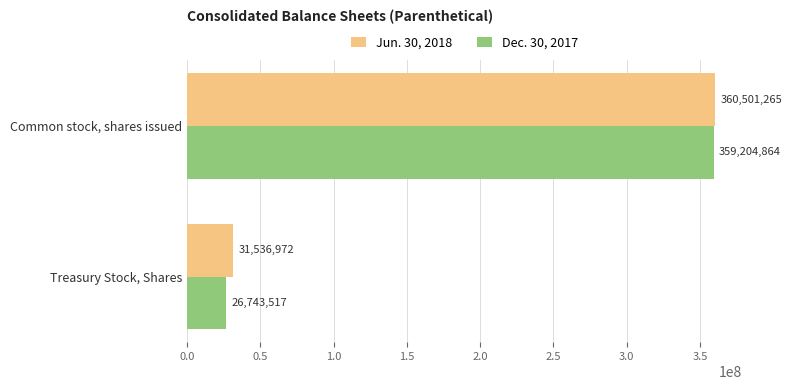

Which series has the largest total across all categories?

Jun. 30, 2018